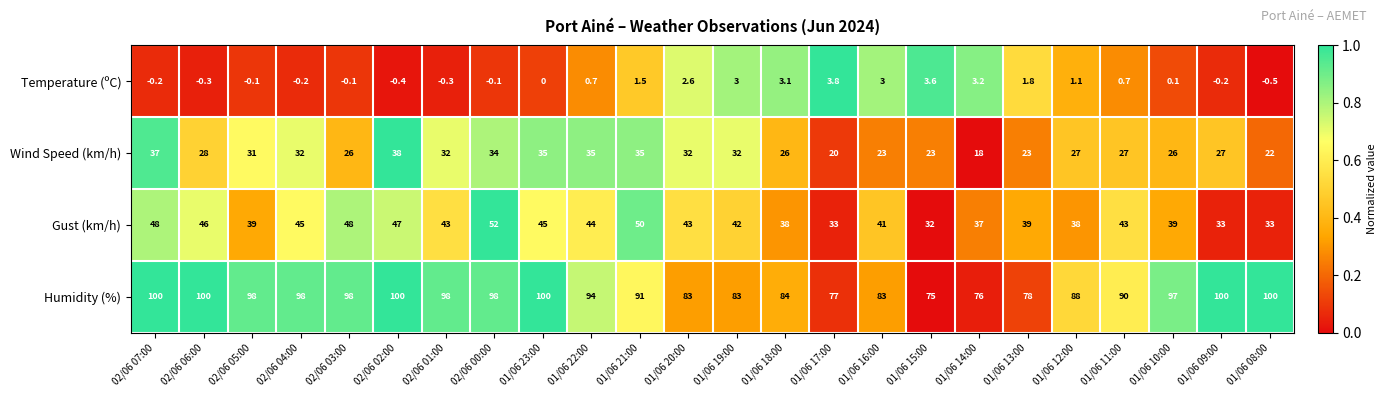

Which series has the largest total across all categories?

Humidity (%)